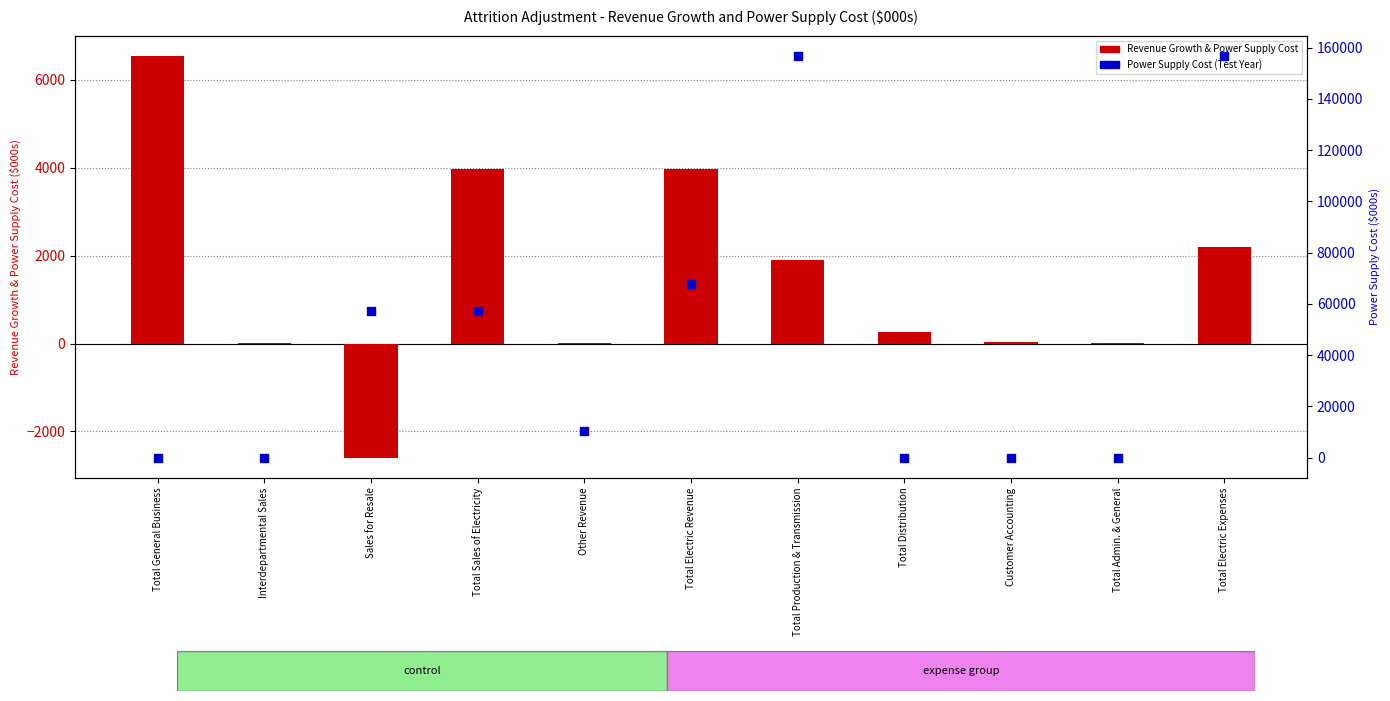

Which series has the widest spread of Y values?

Power Supply Cost (Test Year)